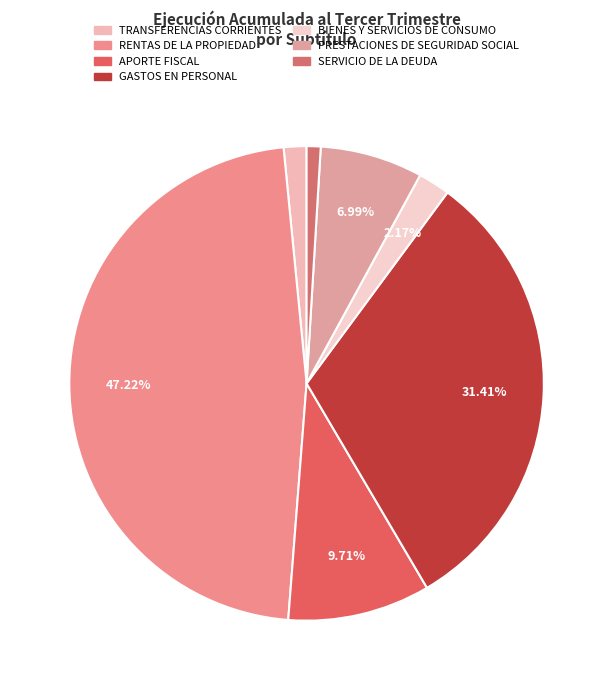

Which slice is the smallest?

SERVICIO DE LA DEUDA